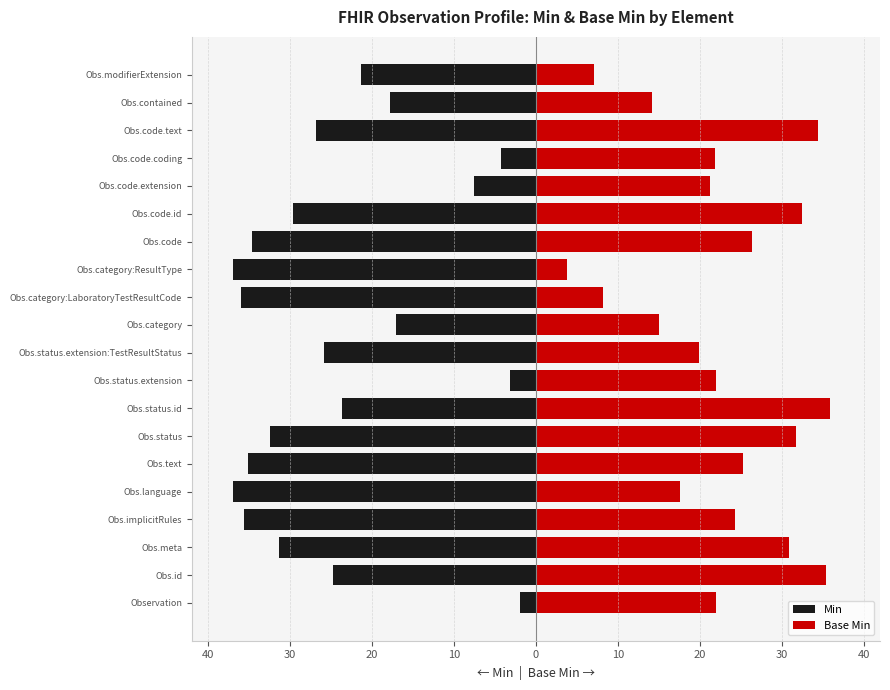

What is the value of the Min bar at the 9th from the left?

-31.3